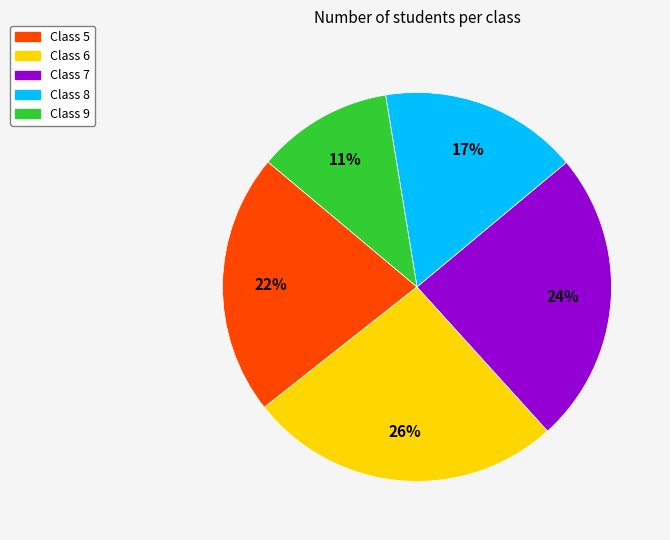

To the nearest percent, what portion does Class 7 represent?

24%